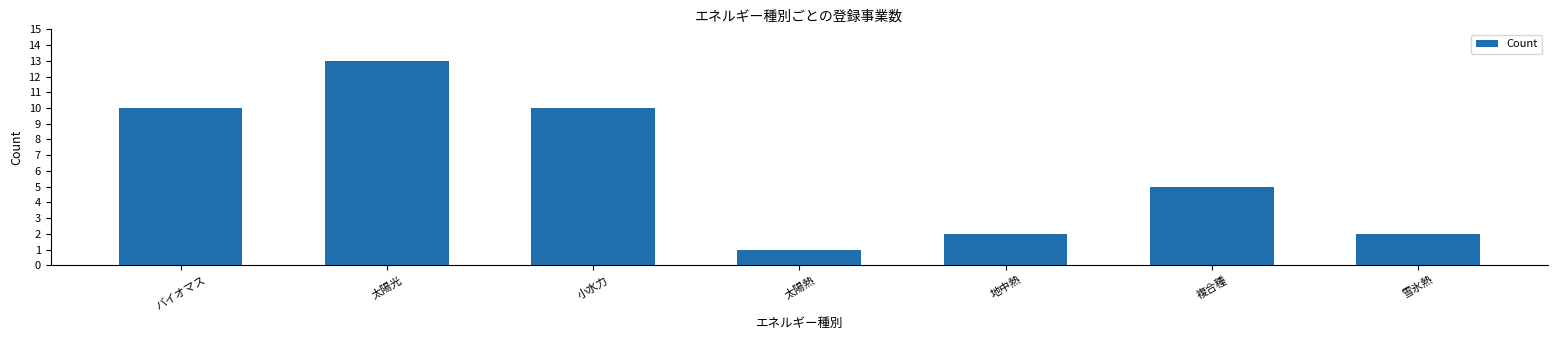

Approximately how many times larger is the value at 地中熱 compared to 雪氷熱?

1.0